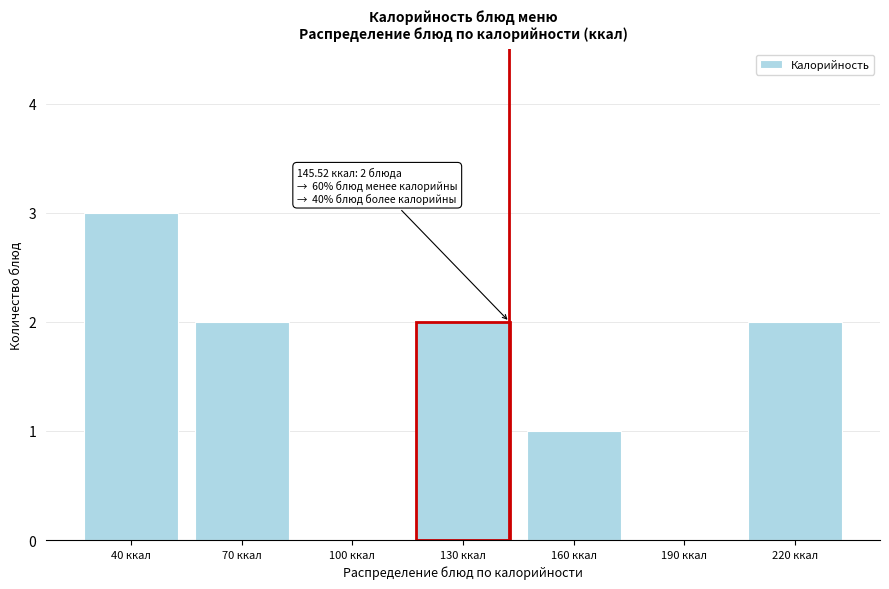

Reading left to right, transcribe all the data shown in this chart.

40 ккал=3	70 ккал=2	100 ккал=0	130 ккал=2	160 ккал=1	190 ккал=0	220 ккал=2